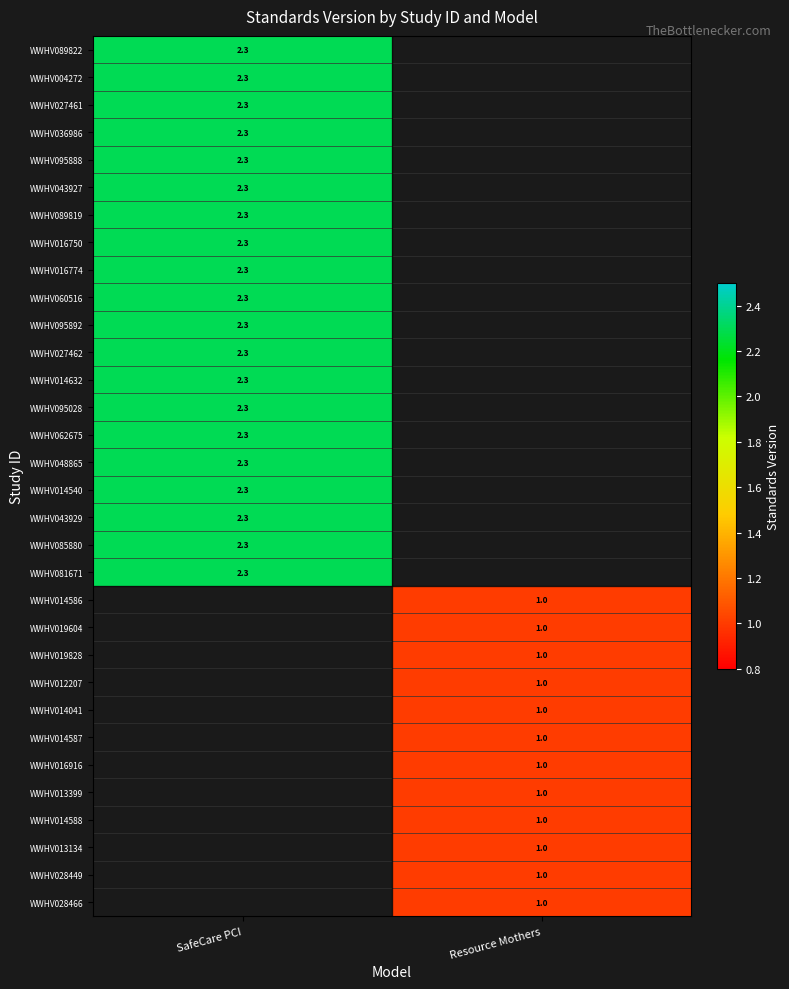

True or false: WWHV014588 has a value of 1.0 at Resource Mothers.

True